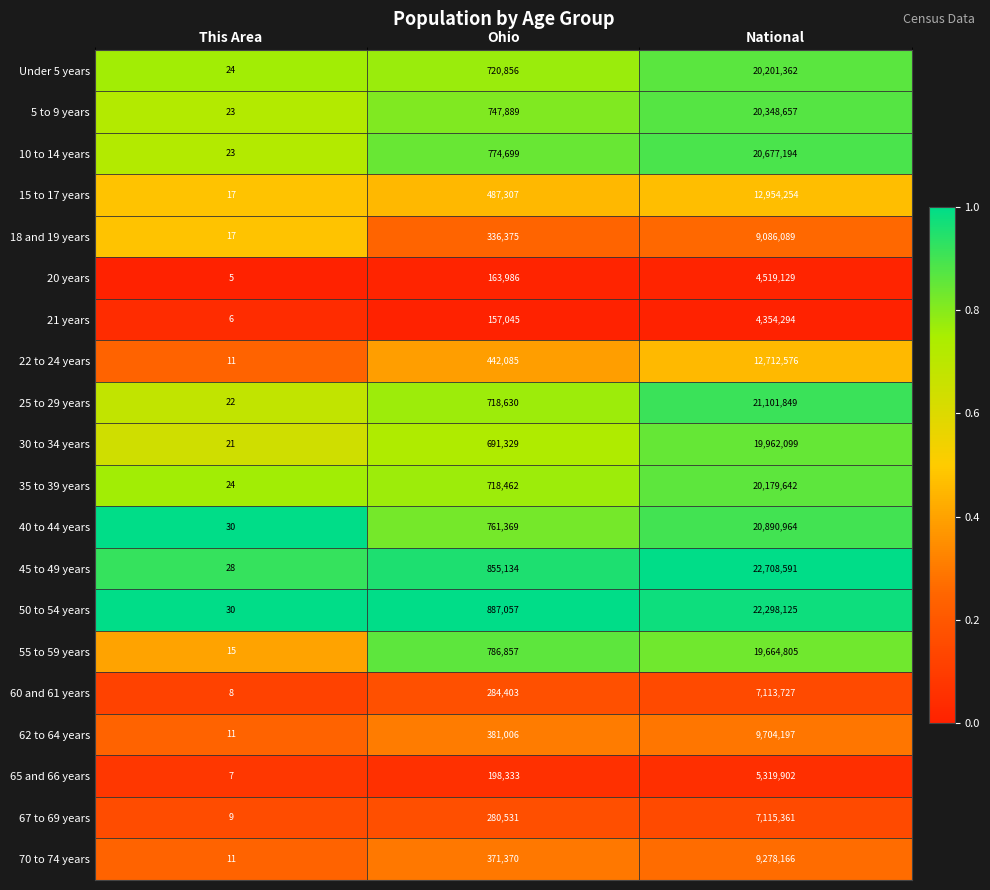

What is the greatest value displayed?

22708591